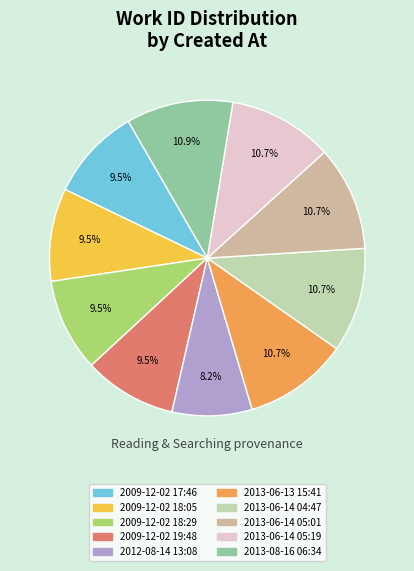

Is it true that 2013-06-14 04:47 is 11% of the pie?

True